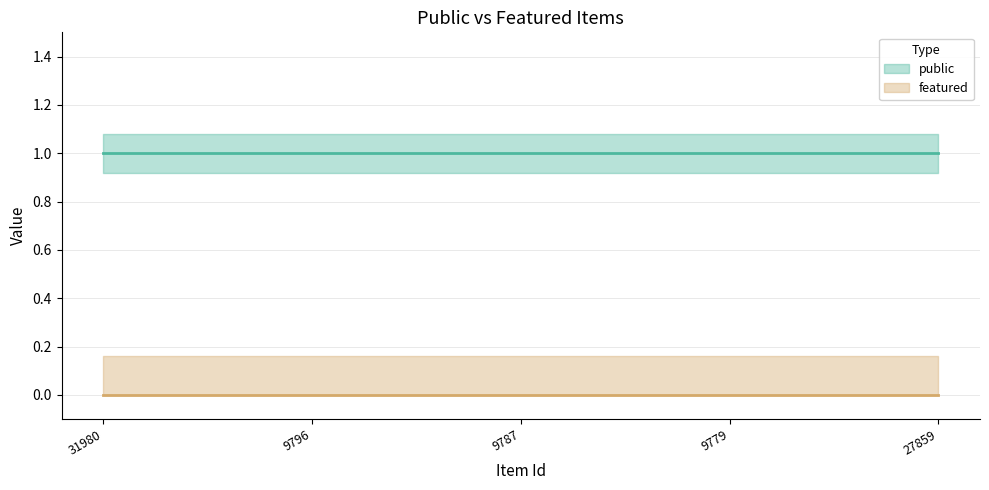

Which series has the widest spread of values?

public